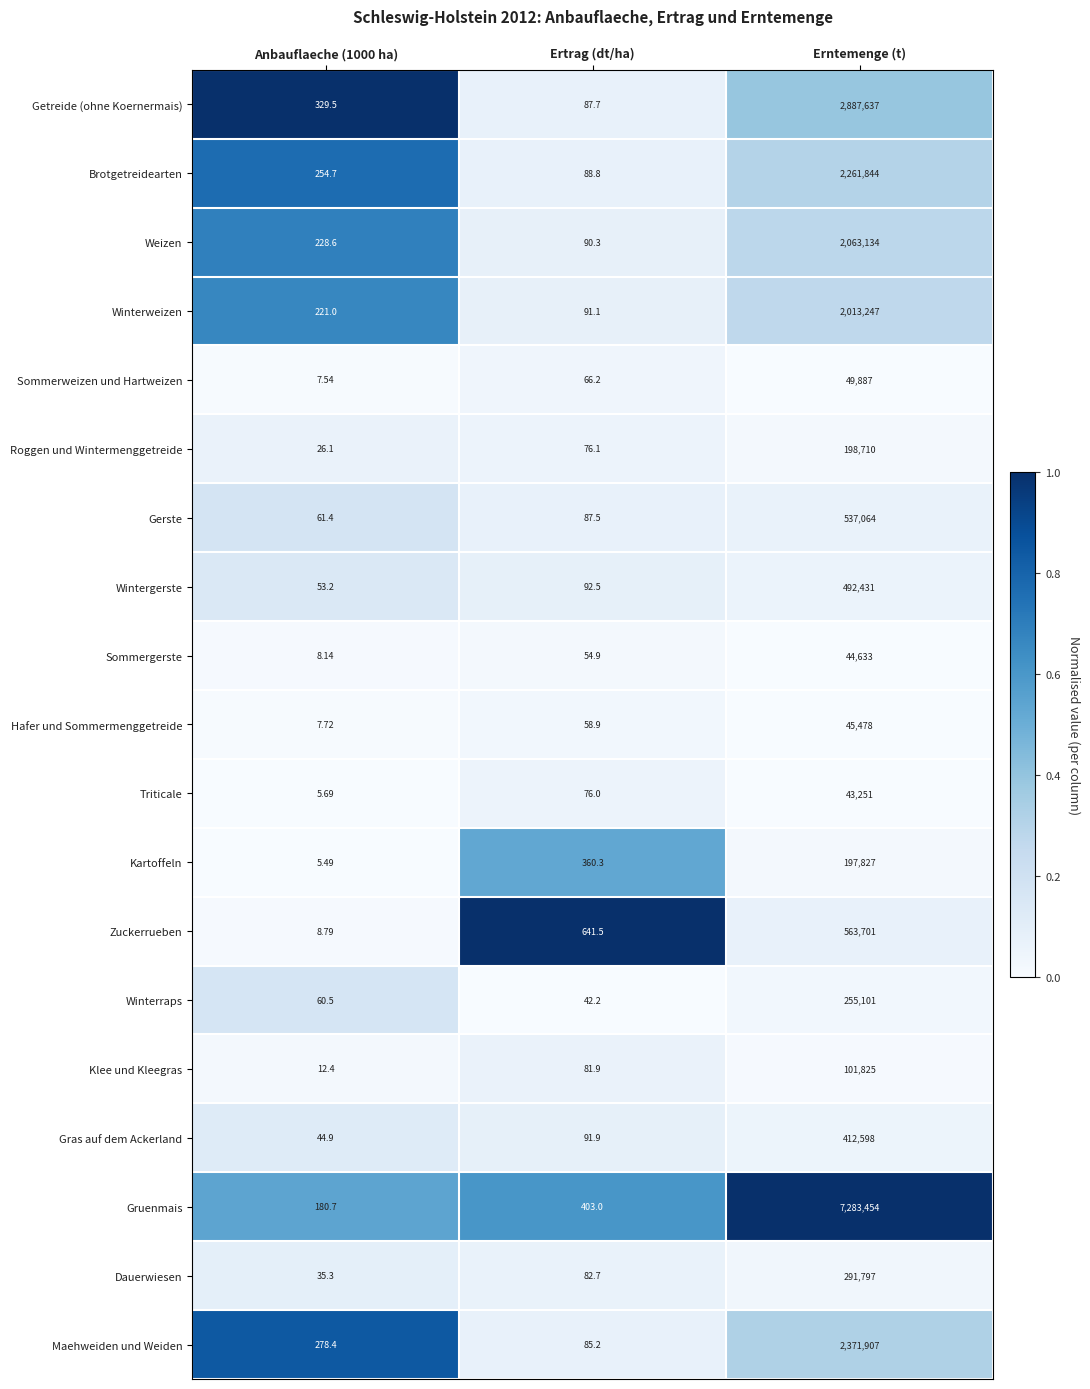

Which series has the largest range (max minus min)?

Gruenmais